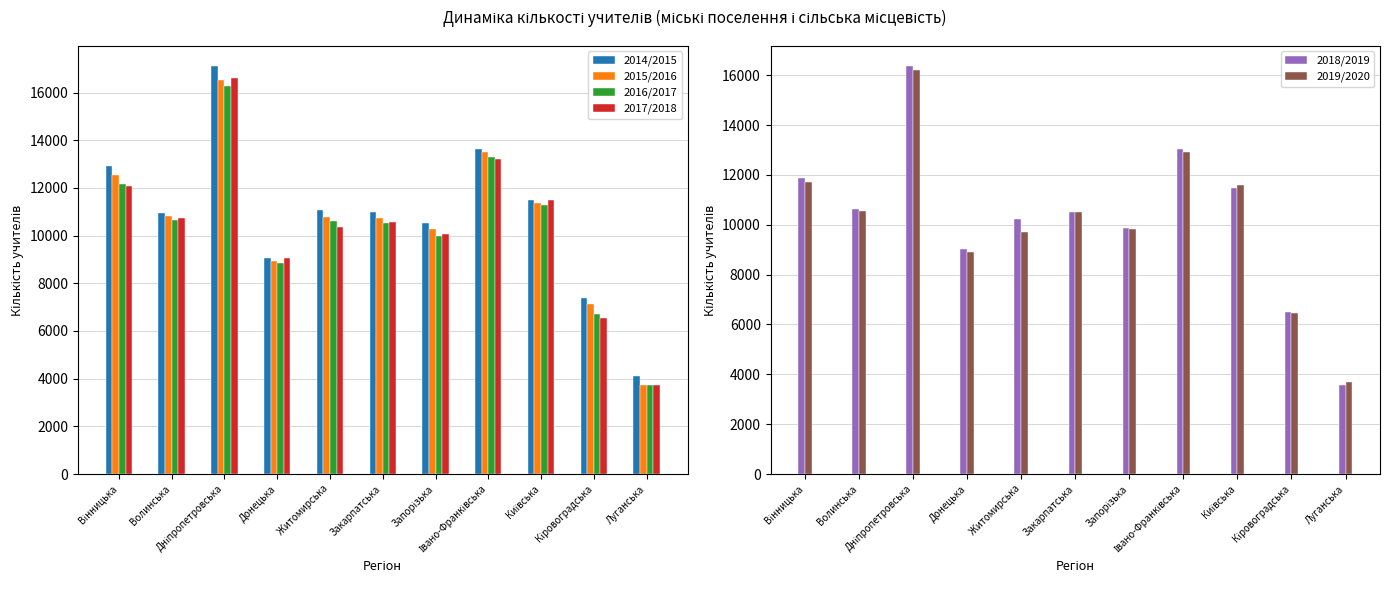

The 2015/2016 series shows 7126 at Кіровоградська. True or false?

True